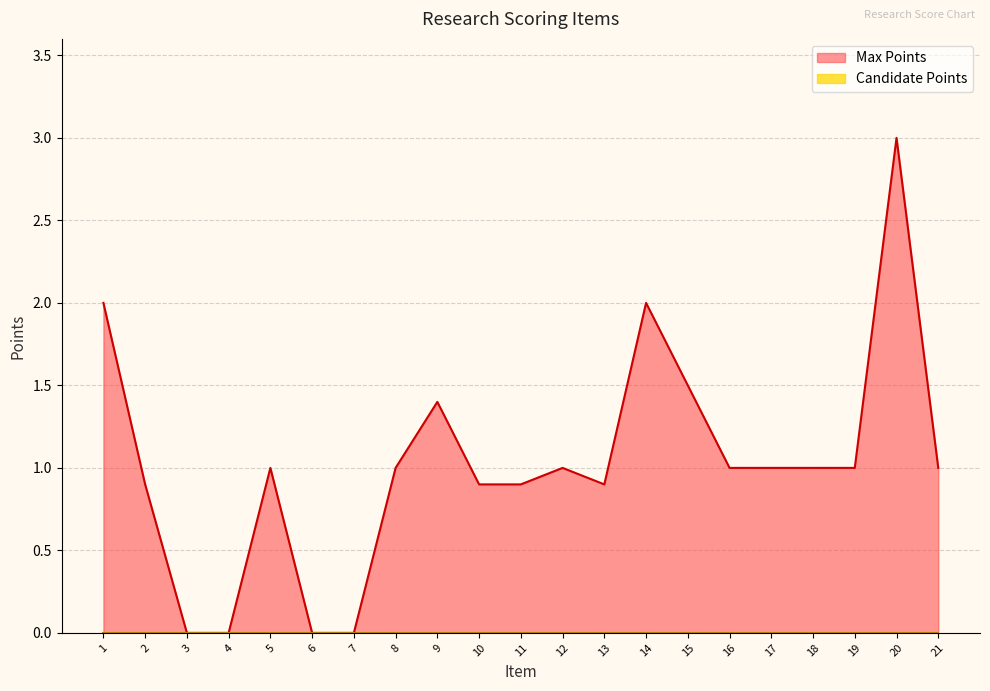

The value at 16 is 1.0. True or false?

True